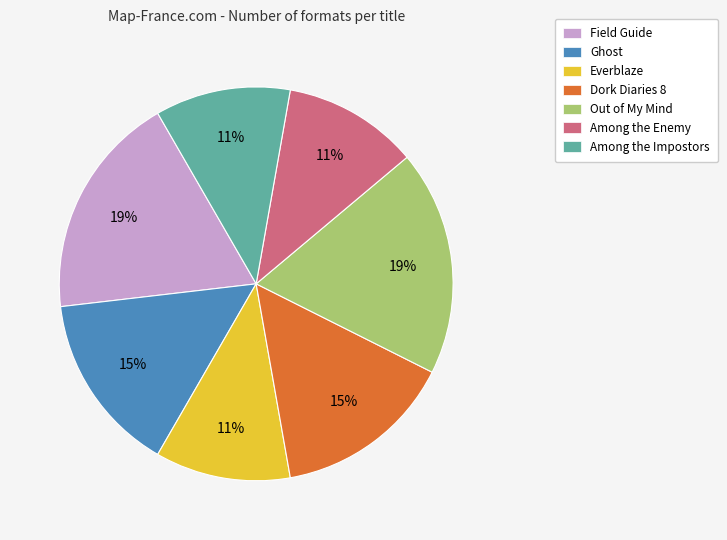

Is Among the Enemy the majority of the pie?

No